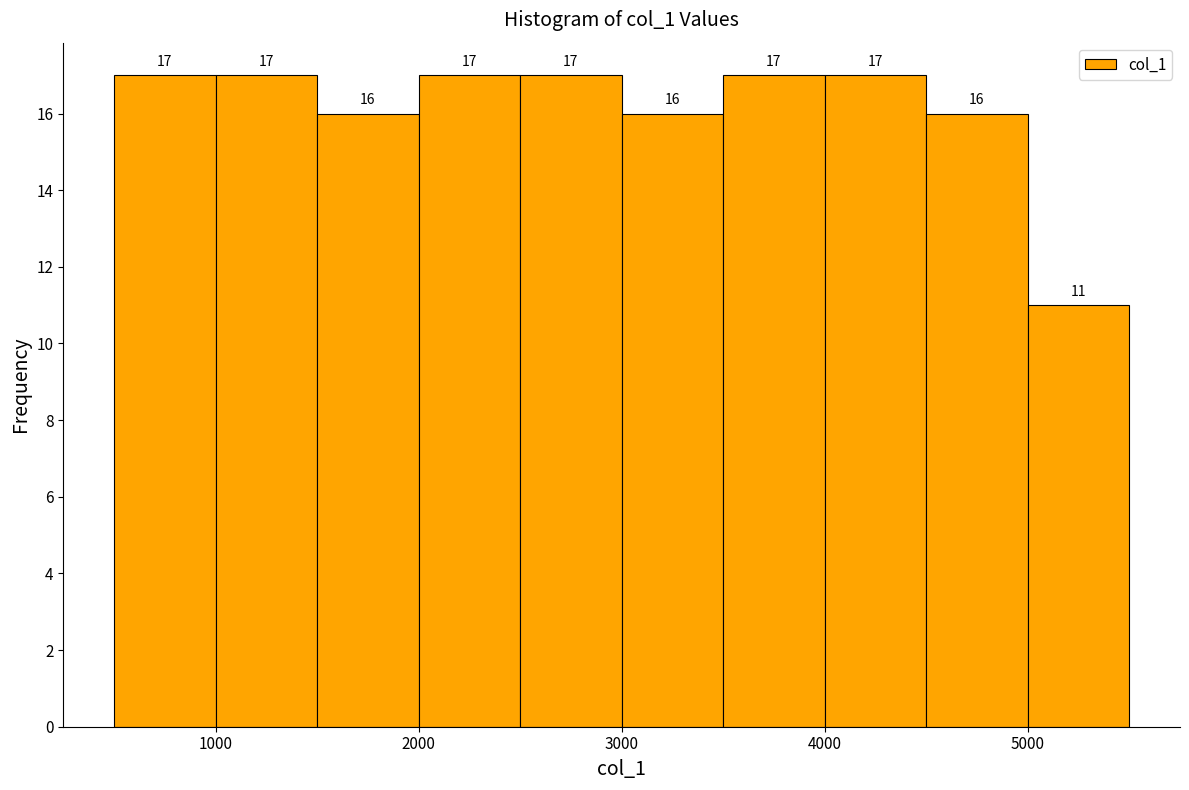

What is the height of the bar covering 4500 to 5000 on the x-axis?

16